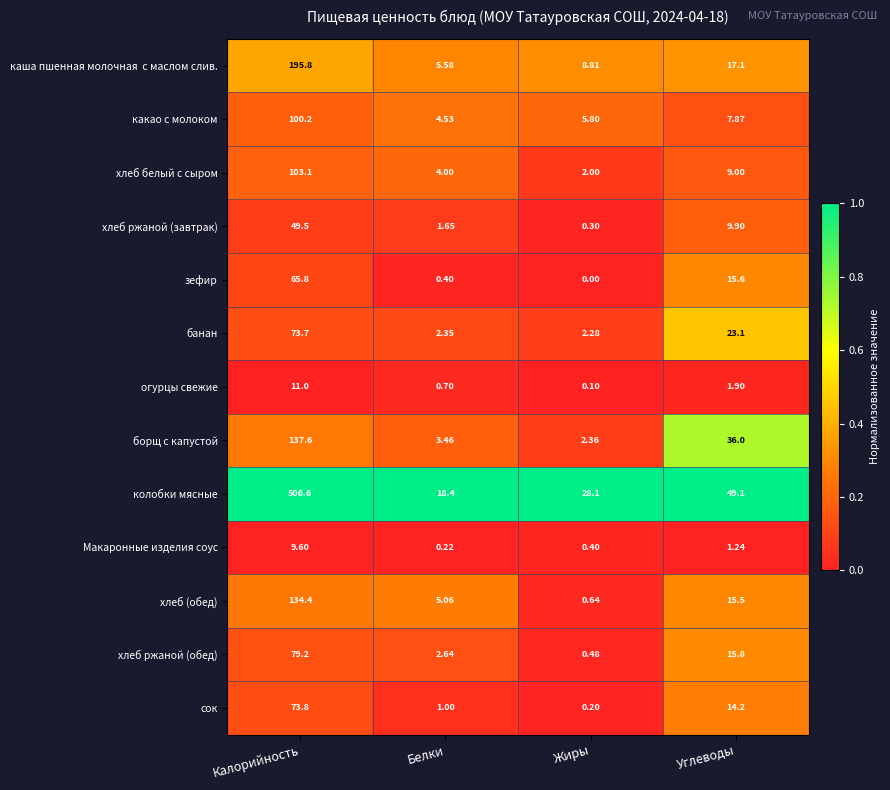

Which category has the lowest value in the хлеб белый с сыром series?

Жиры